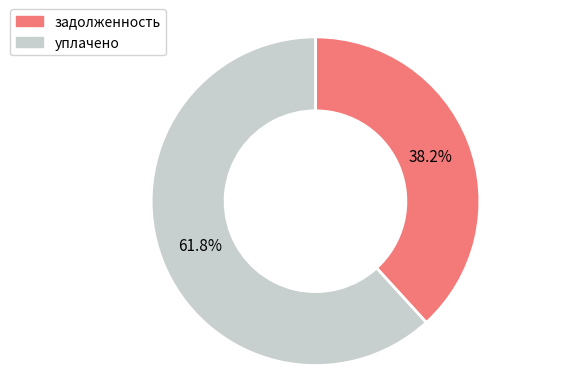

Which has a higher value, уплачено or задолженность?

уплачено